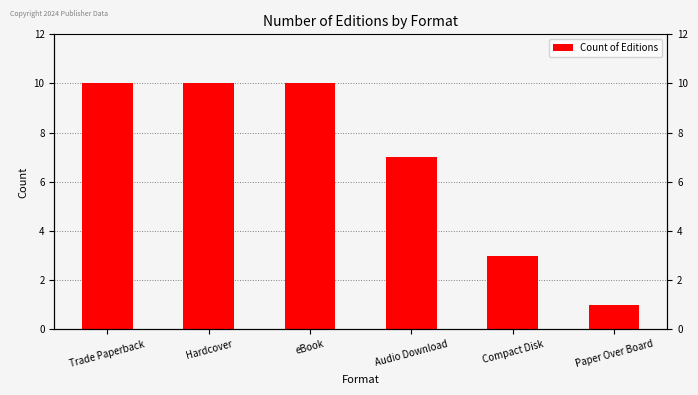

List the labels in order of value, smallest first.

Paper Over Board, Compact Disk, Audio Download, Trade Paperback, Hardcover, eBook